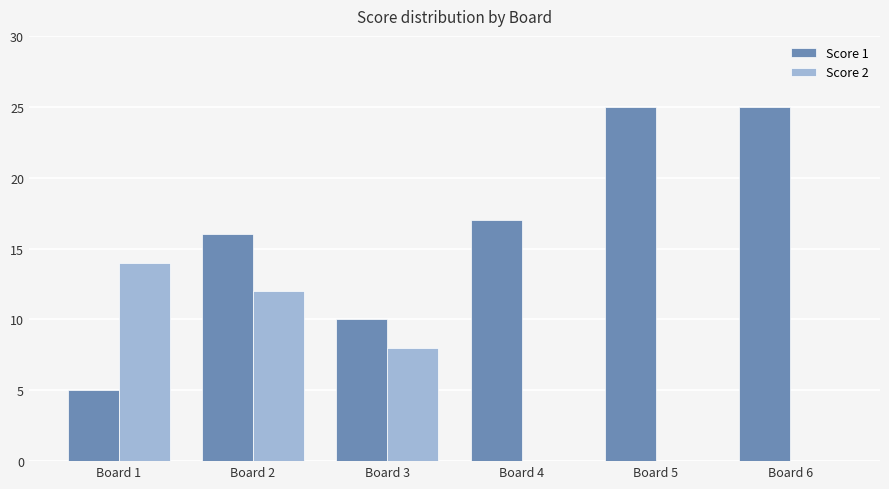

What is the greatest value displayed?

25